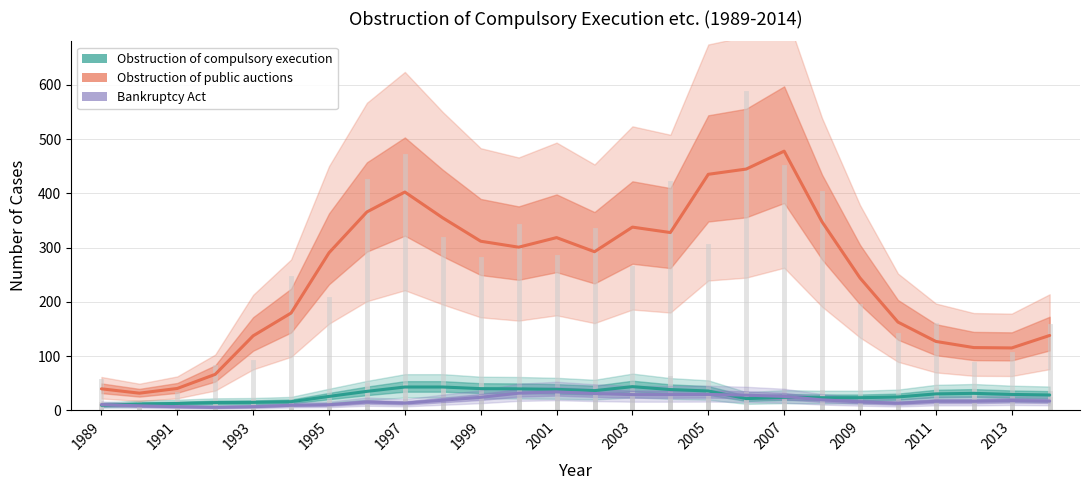

The Bankruptcy Act series shows 26.7 at 2009. True or false?

False